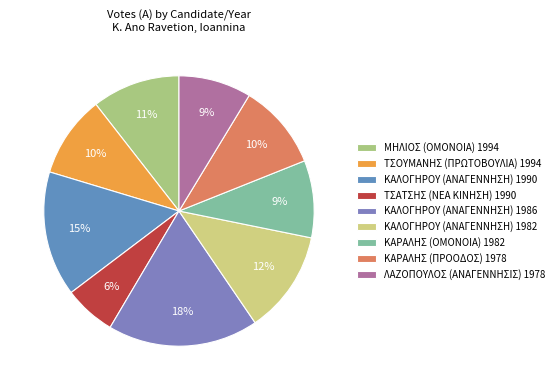

The ΚΑΡΑΛΗΣ (ΟΜΟΝΟΙΑ) 1982 slice represents 9% of the pie. True or false?

True